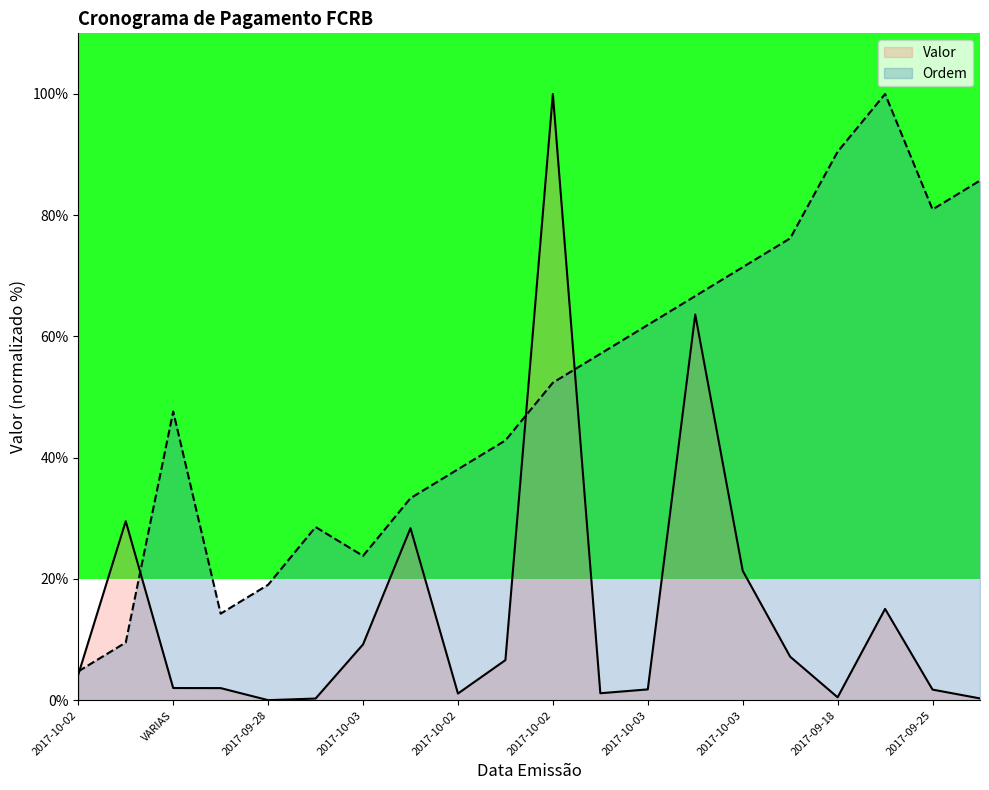

Which series has the largest range (max minus min)?

Valor